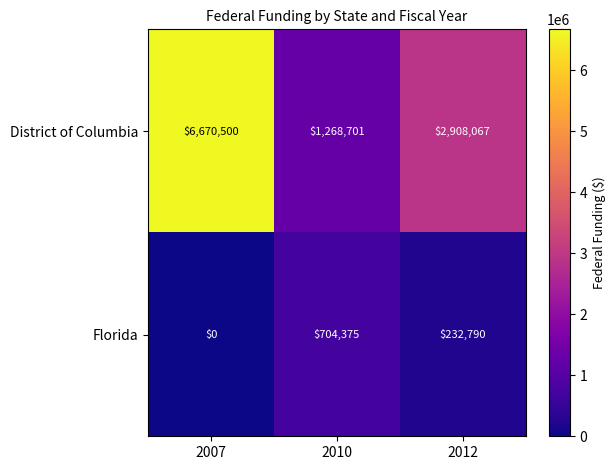

Which series has the widest spread of values?

District of Columbia